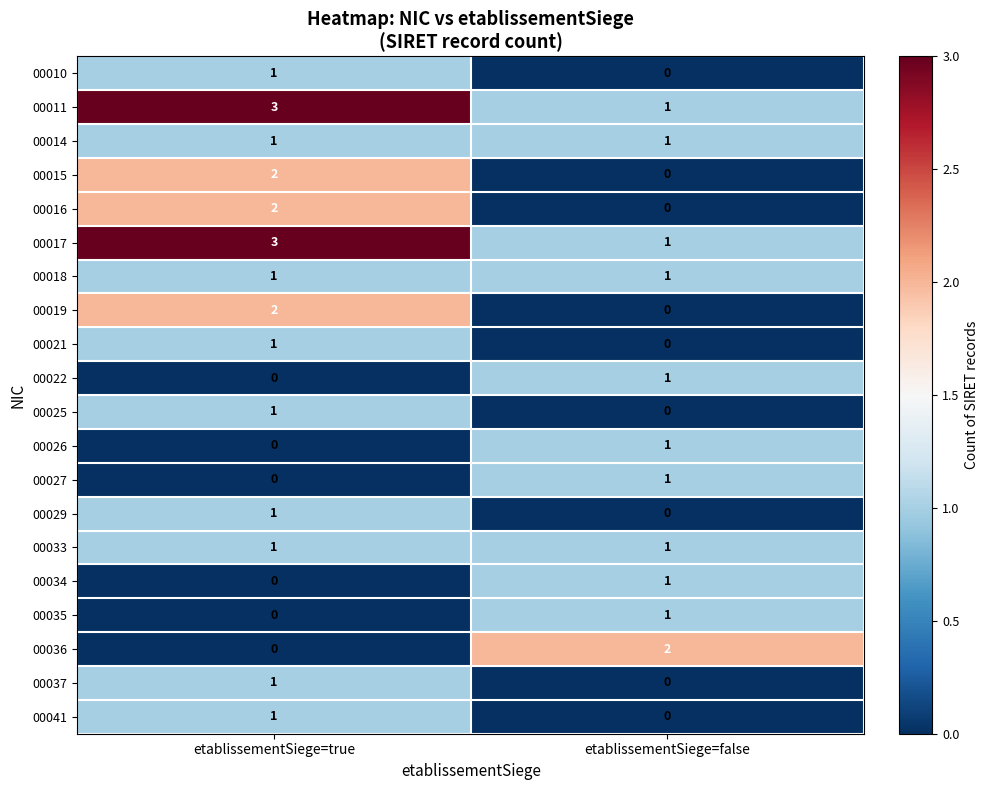

At which category is the sum across all series the highest?

etablissementSiege=true